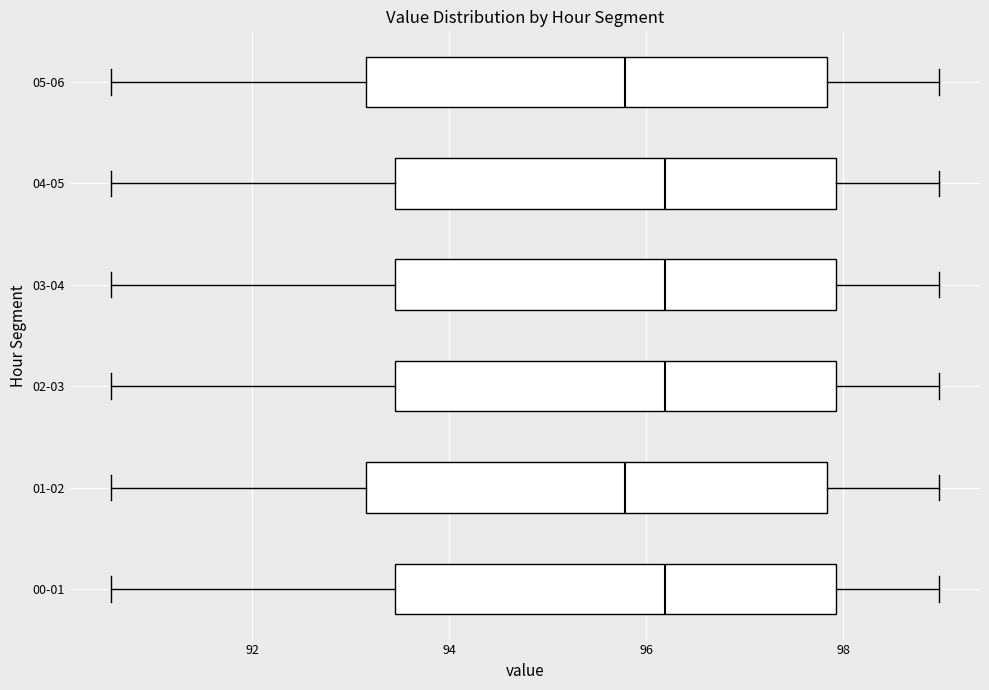

Reading bottom to top, transcribe this box plot: for each box, give where its median line is, the range the box spans, and where its two whiskers end, as read against the x-axis. The values are not printed on the chart, so give them approximately, as read against the axis.

00-01: median 96.2, box 93.4 to 98.0, whiskers 90.6 to 99.0
01-02: median 95.8, box 93.2 to 97.8, whiskers 90.6 to 99.0
02-03: median 96.2, box 93.4 to 98.0, whiskers 90.6 to 99.0
03-04: median 96.2, box 93.4 to 98.0, whiskers 90.6 to 99.0
04-05: median 96.2, box 93.4 to 98.0, whiskers 90.6 to 99.0
05-06: median 95.8, box 93.2 to 97.8, whiskers 90.6 to 99.0